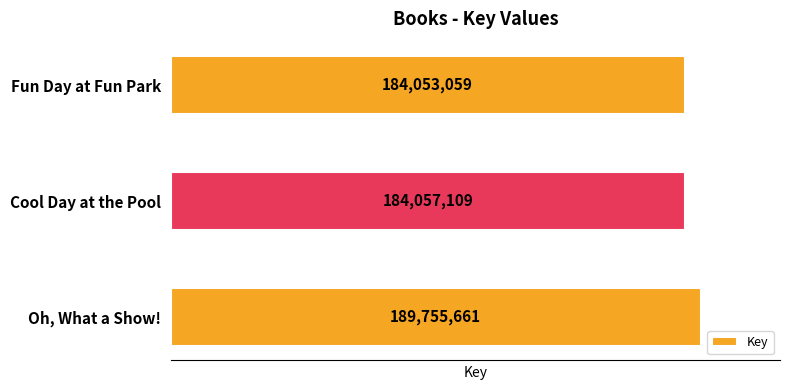

Between Fun Day at Fun Park and Cool Day at the Pool, which is larger?

Cool Day at the Pool